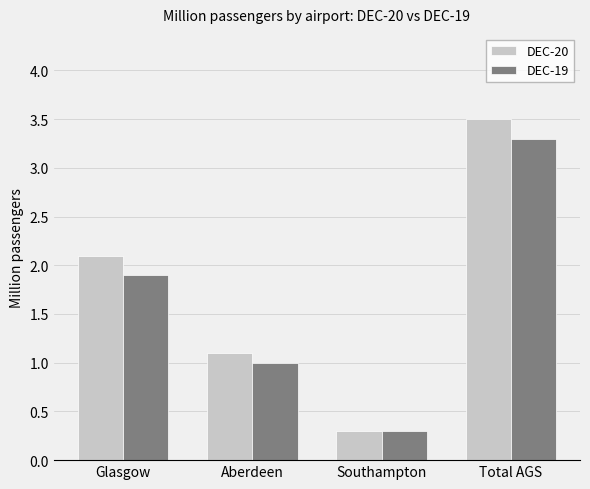

True or false: DEC-19 has a value of 2.5 at Glasgow.

False